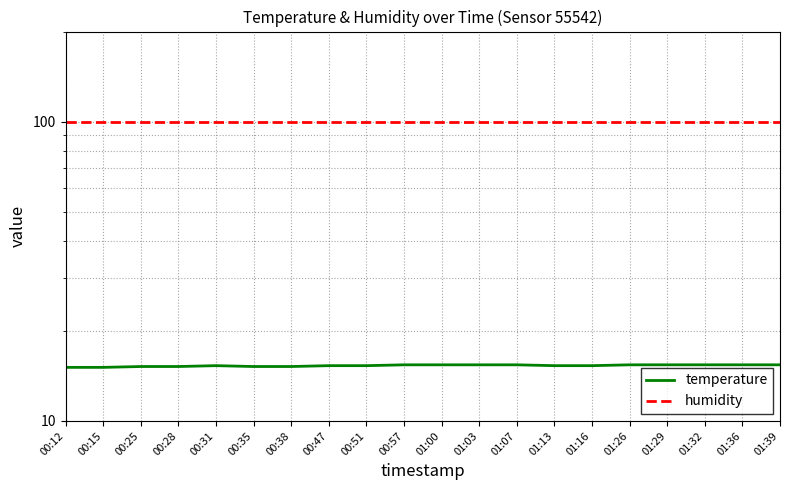

Is the value of temperature at 01:26 greater than the value of humidity at 00:38?

No